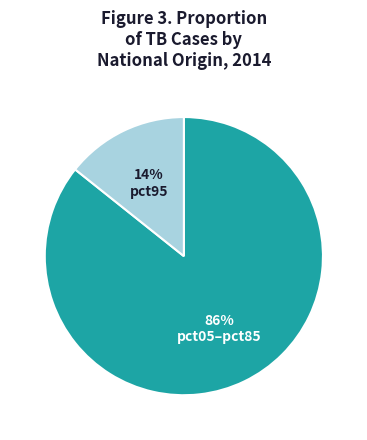

To the nearest percent, what is the average slice percentage?

50%